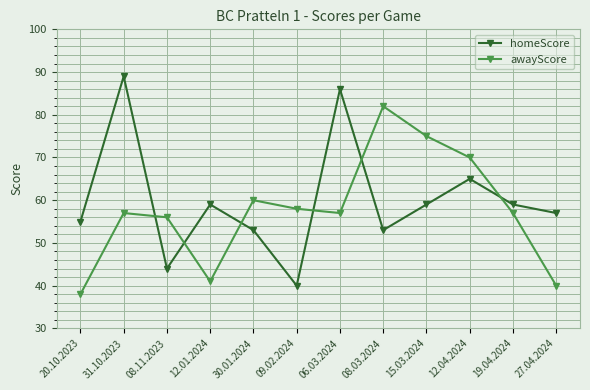

True or false: homeScore has more than 0 interior local peaks.

True